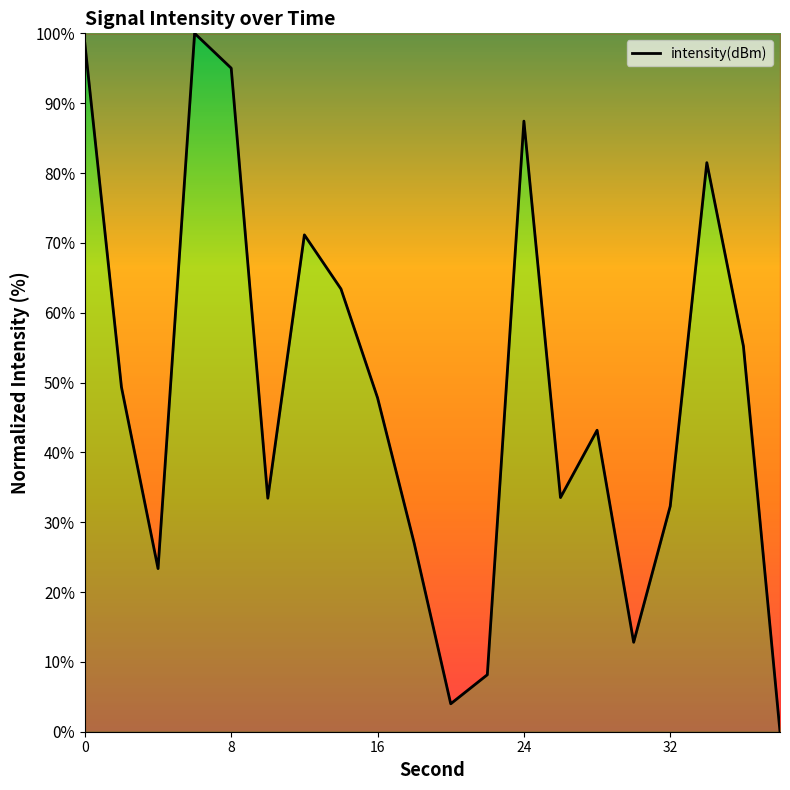

At which category does the data reach its first local valley?

4